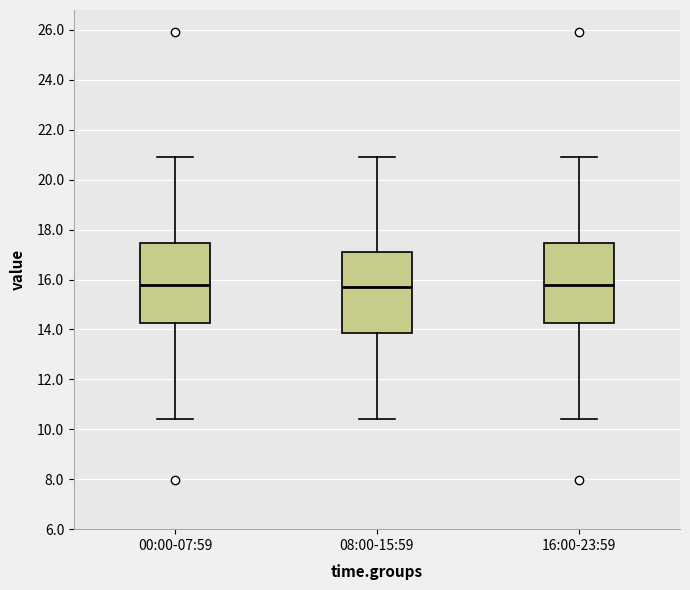

Where is the lower edge of the box for 16:00-23:59 on the y-axis? The values are not printed on the chart, so give them approximately, as read against the axis.

14.2